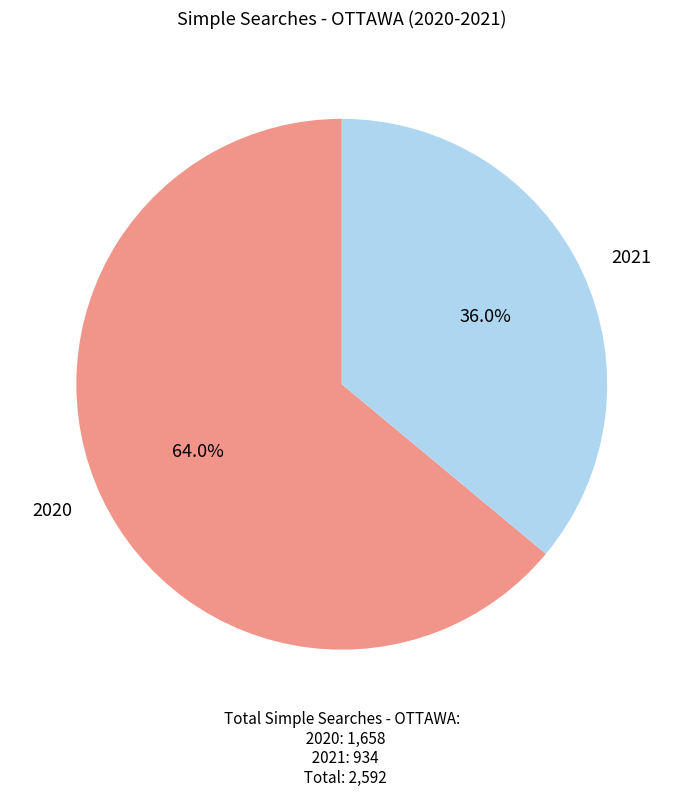

Rank the categories by value from highest to lowest.

2020, 2021